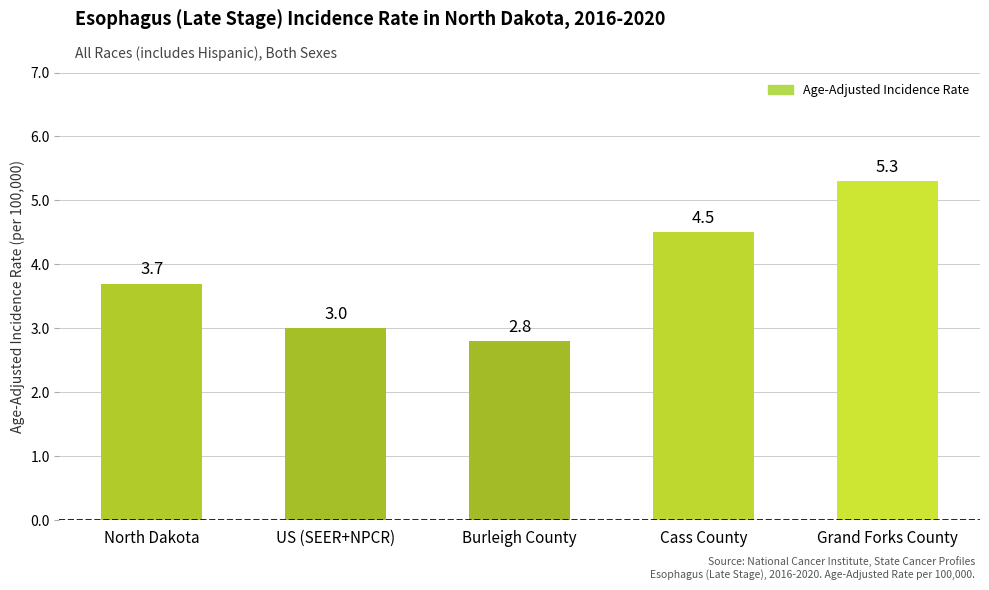

Reading left to right, list all the values displayed in this chart.

3.7	3.0	2.8	4.5	5.3